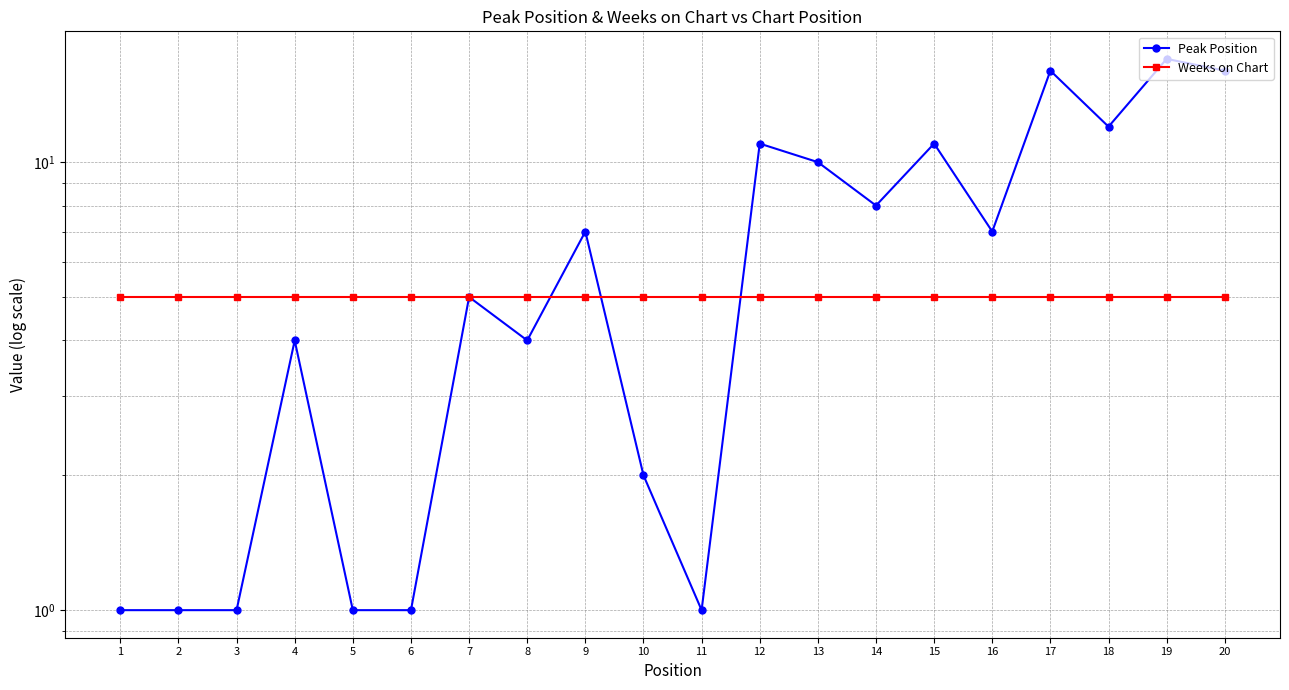

What is the greatest value displayed?

17